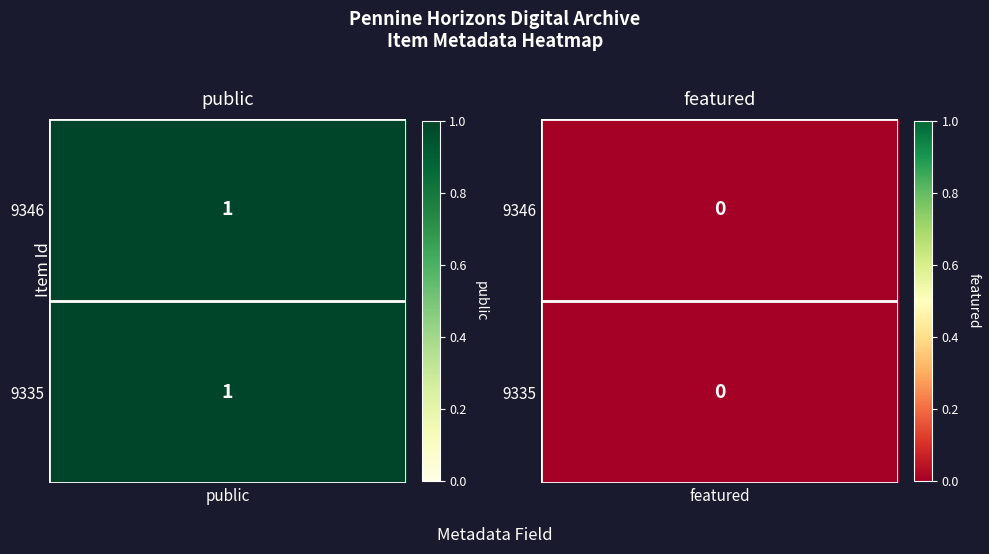

Reading right to left, list all the values displayed in this chart.

public_values: 1	1
featured_values: 0	0